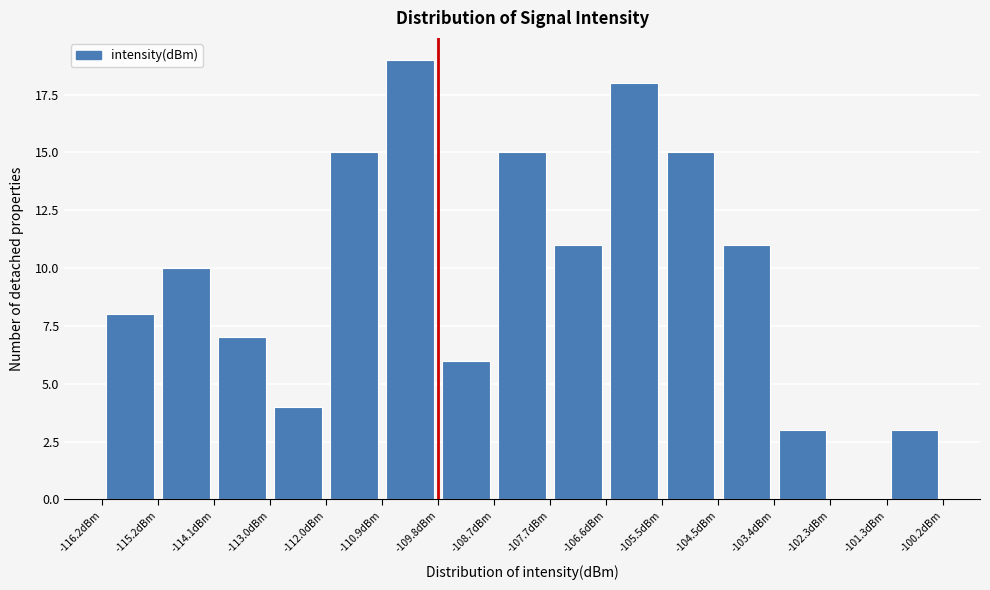

How tall is the bar that spans -103.4 to -102.4 on the x-axis? Neither the bar edges nor the heights are printed on the chart, so give them approximately, as read against the axes.

3